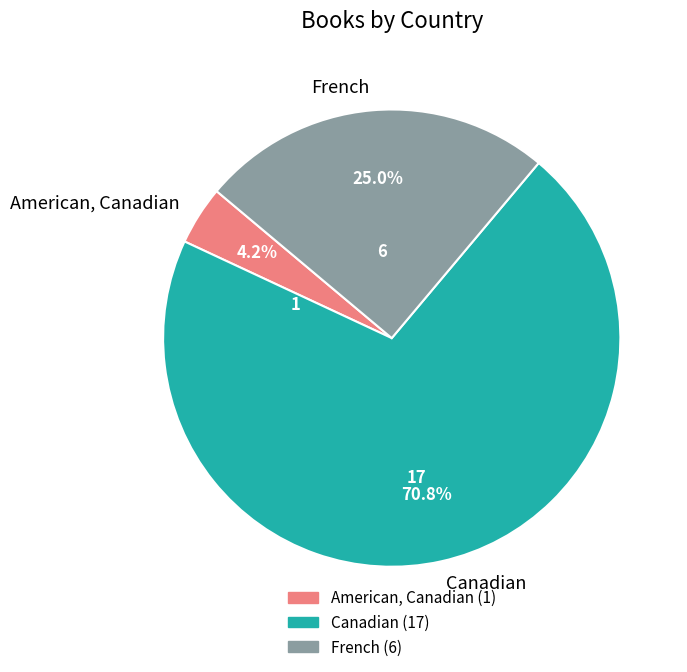

The American, Canadian slice represents 4% of the pie. True or false?

True